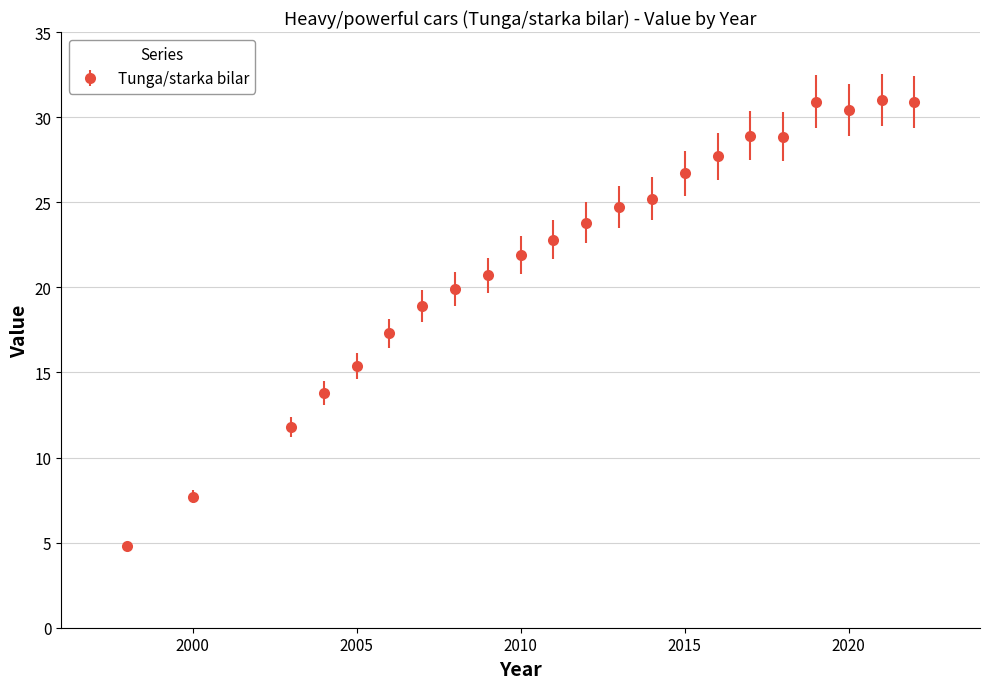

True or false: there are more than 0 points higher than both neighbors.

True